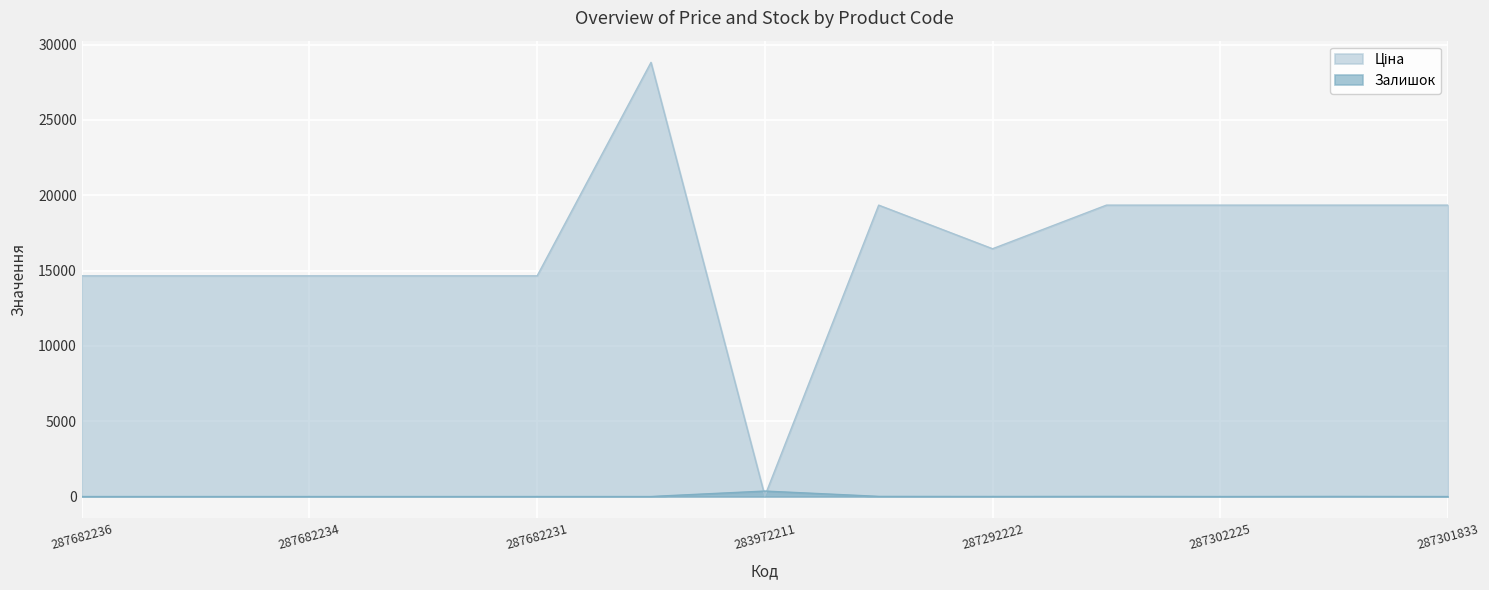

The value of Ціна at 287302225 is 27793.3. True or false?

False